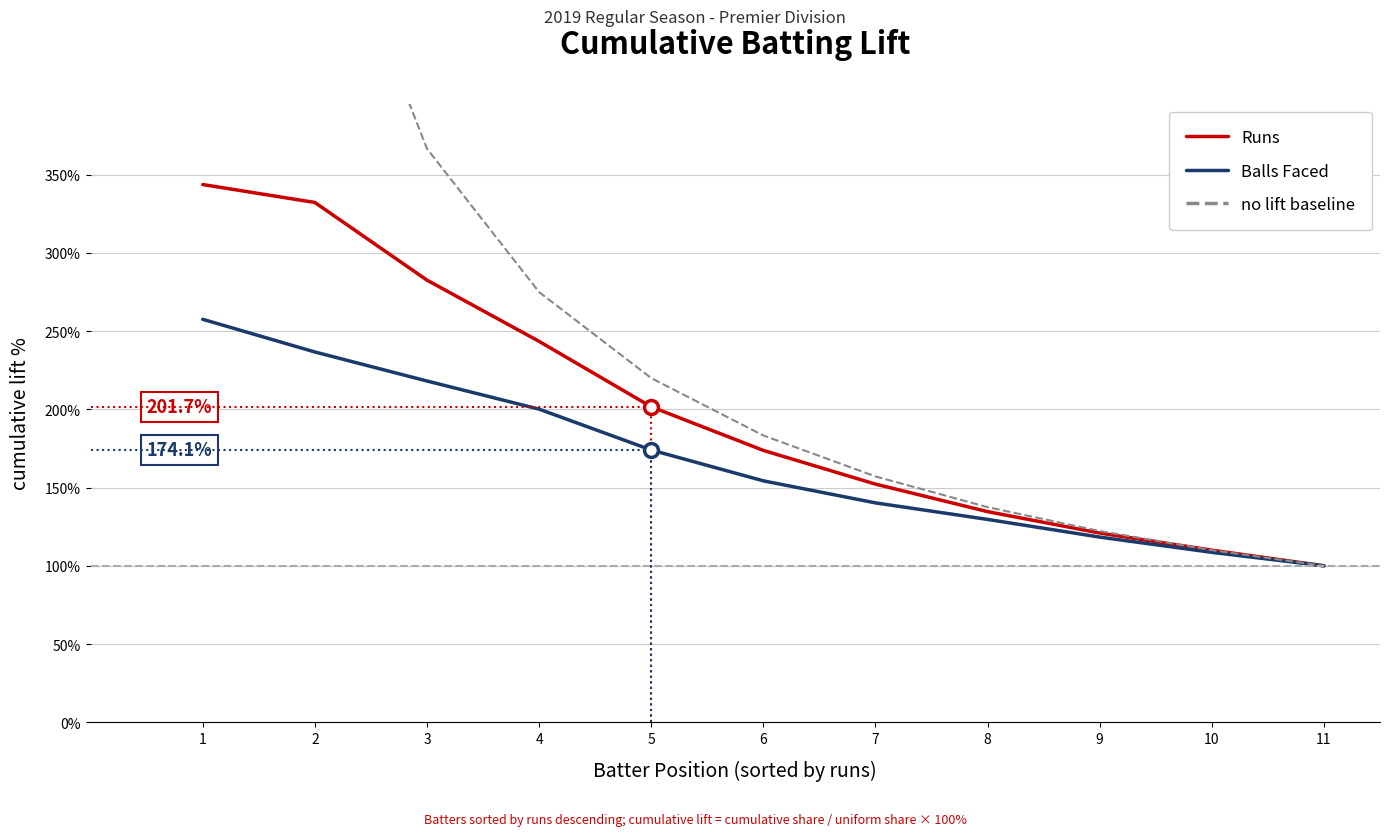

Which series changed the most between 8 and 9?

no lift baseline